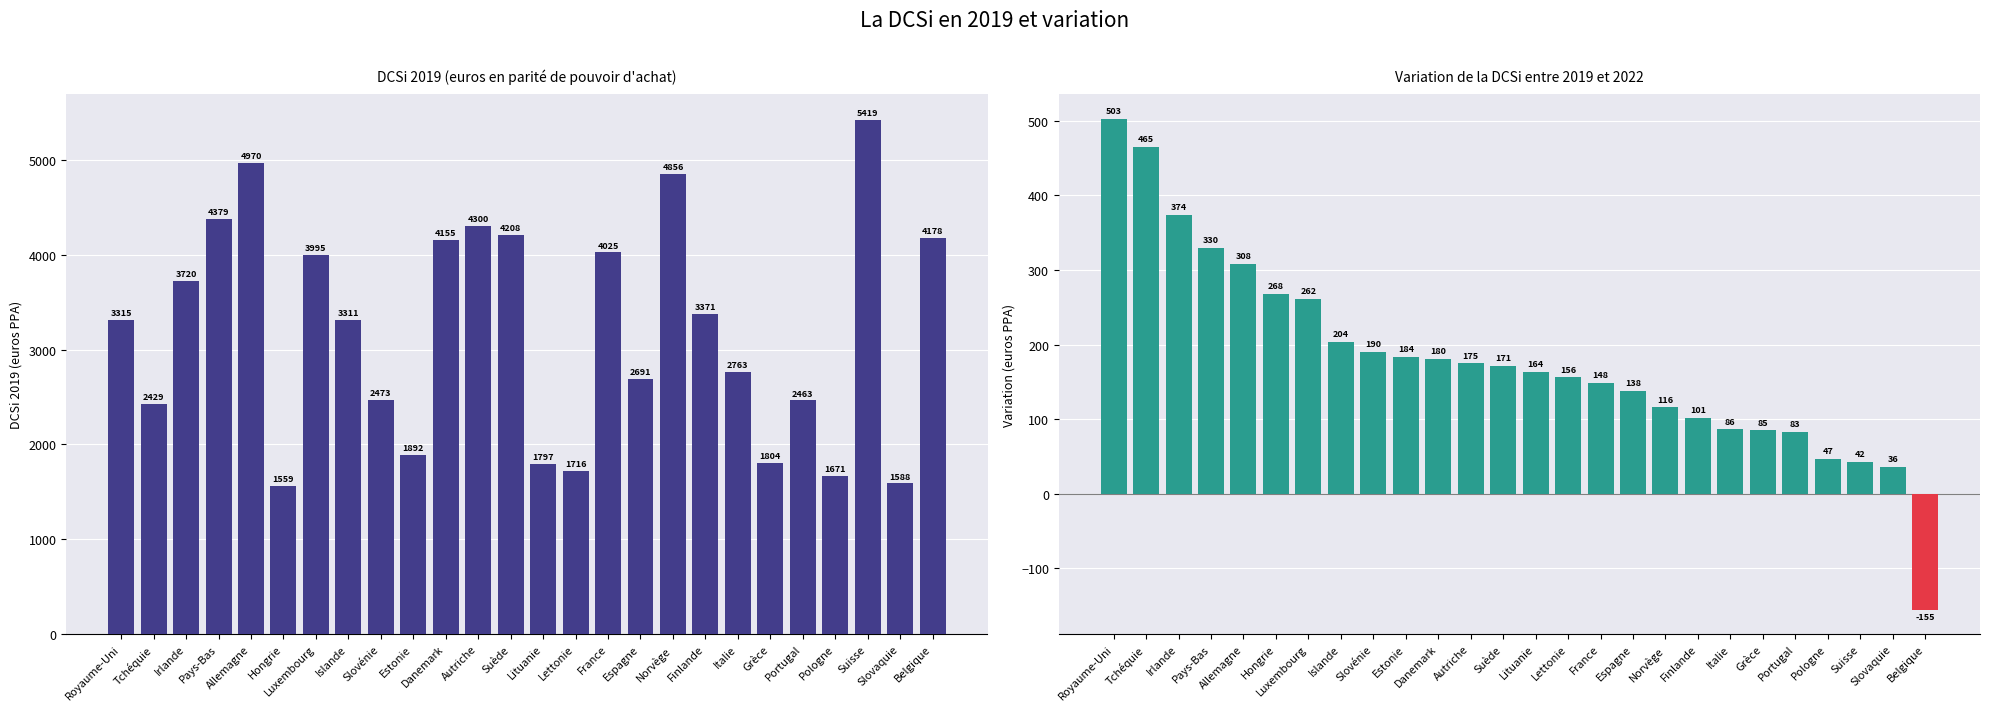

What are all the series names shown in the legend?

DCSi 2019, Variation 2019-2022